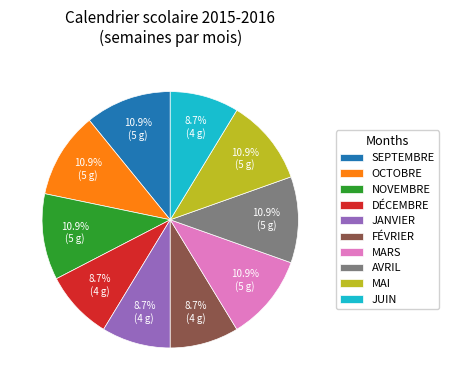

What percentage is NOT represented by DÉCEMBRE?

91.3%